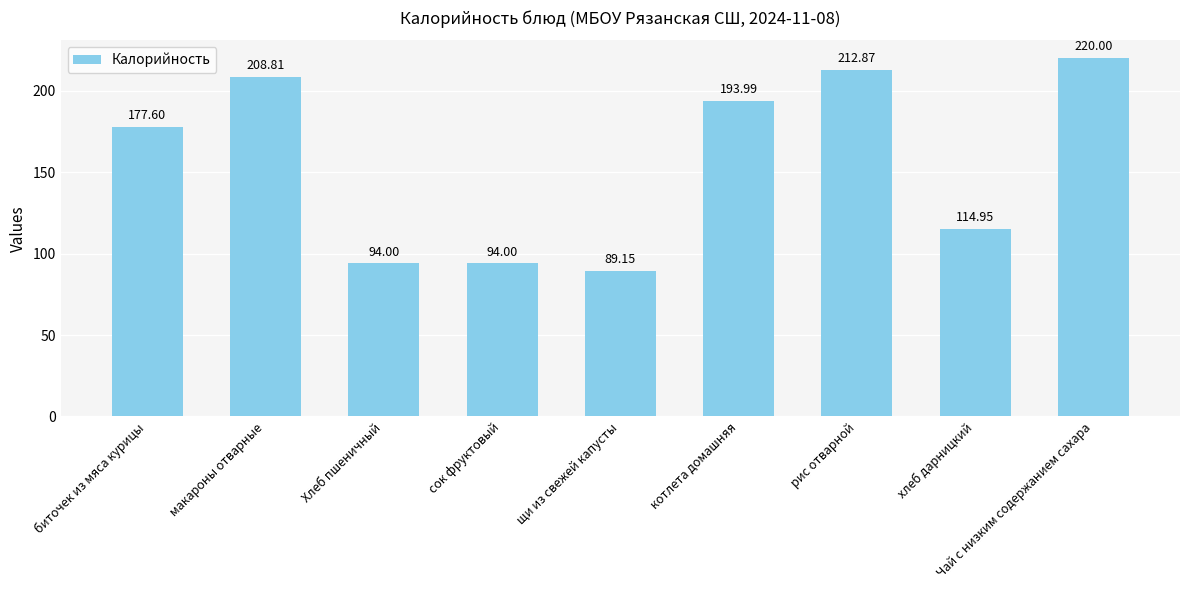

What is the change in value from макароны отварные to щи из свежей капусты?

-119.7